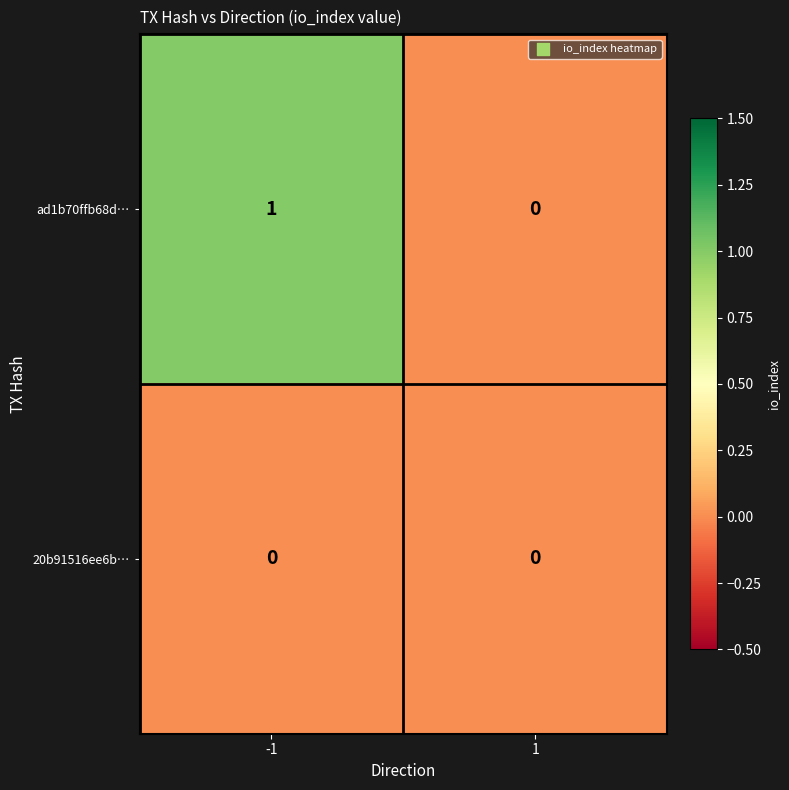

Which series has the largest total across all categories?

ad1b70ffb68d…